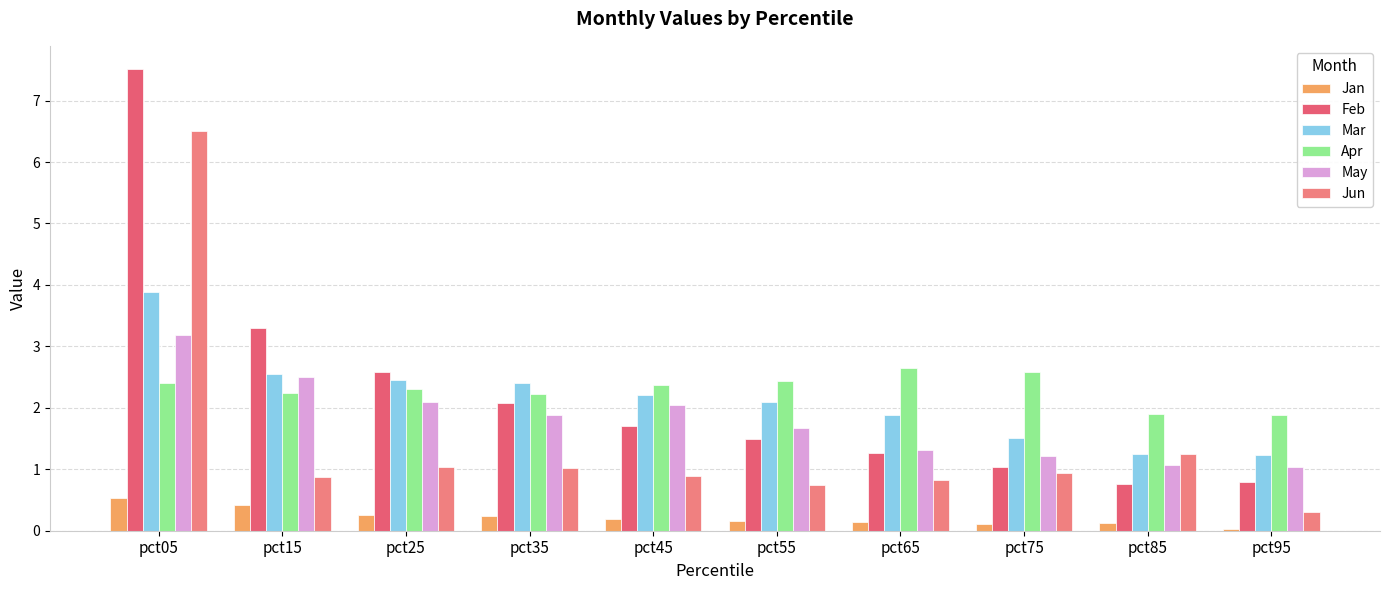

Reading left to right, extract all data points from this chart.

Jan: pct05=0.5	pct15=0.4	pct25=0.3	pct35=0.2	pct45=0.2	pct55=0.2	pct65=0.1	pct75=0.1	pct85=0.1	pct95=0.0
Feb: pct05=7.5	pct15=3.3	pct25=2.6	pct35=2.1	pct45=1.7	pct55=1.5	pct65=1.3	pct75=1.0	pct85=0.8	pct95=0.8
Mar: pct05=3.9	pct15=2.5	pct25=2.5	pct35=2.4	pct45=2.2	pct55=2.1	pct65=1.9	pct75=1.5	pct85=1.2	pct95=1.2
Apr: pct05=2.4	pct15=2.2	pct25=2.3	pct35=2.2	pct45=2.4	pct55=2.4	pct65=2.6	pct75=2.6	pct85=1.9	pct95=1.9
May: pct05=3.2	pct15=2.5	pct25=2.1	pct35=1.9	pct45=2.0	pct55=1.7	pct65=1.3	pct75=1.2	pct85=1.1	pct95=1.0
Jun: pct05=6.5	pct15=0.9	pct25=1.0	pct35=1.0	pct45=0.9	pct55=0.7	pct65=0.8	pct75=0.9	pct85=1.3	pct95=0.3